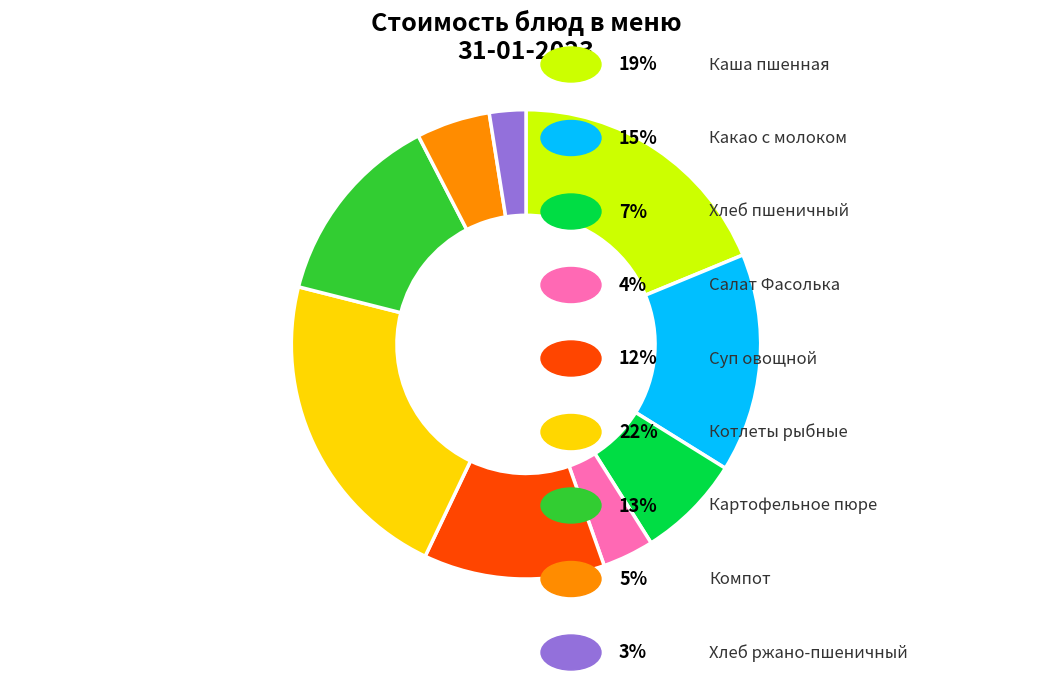

Does any single category account for the majority?

No